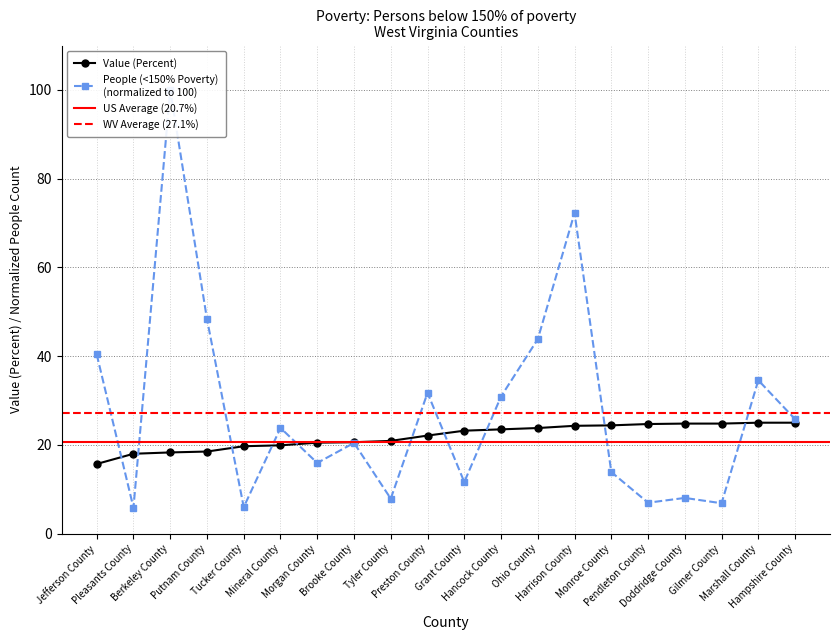

What is the value of the People (<150% Of Poverty) point at the 14th from the left?

72.3